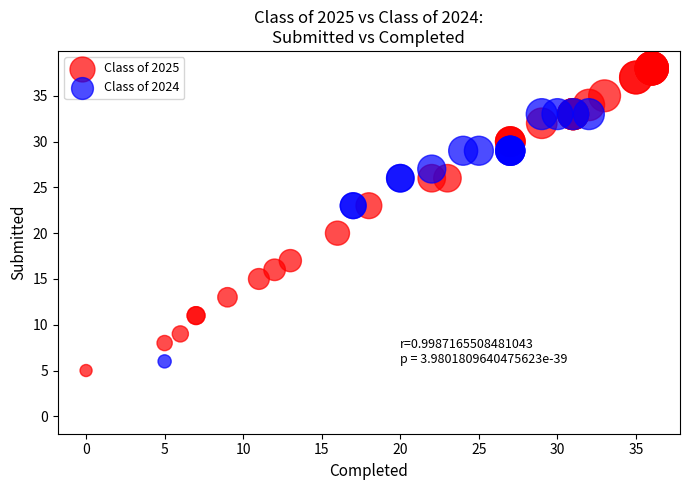

Which series contains the lowest Y value?

Class of 2024